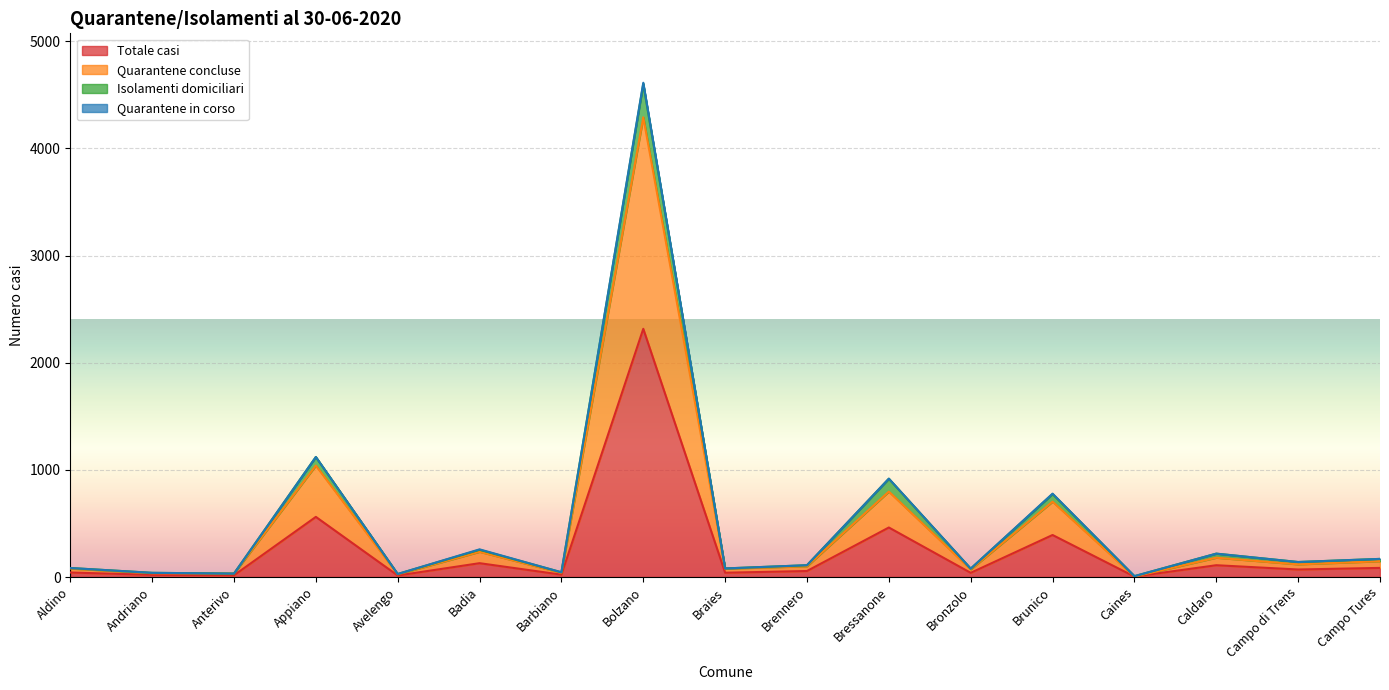

At which label does Quarantene concluse first exceed 100?

Appiano